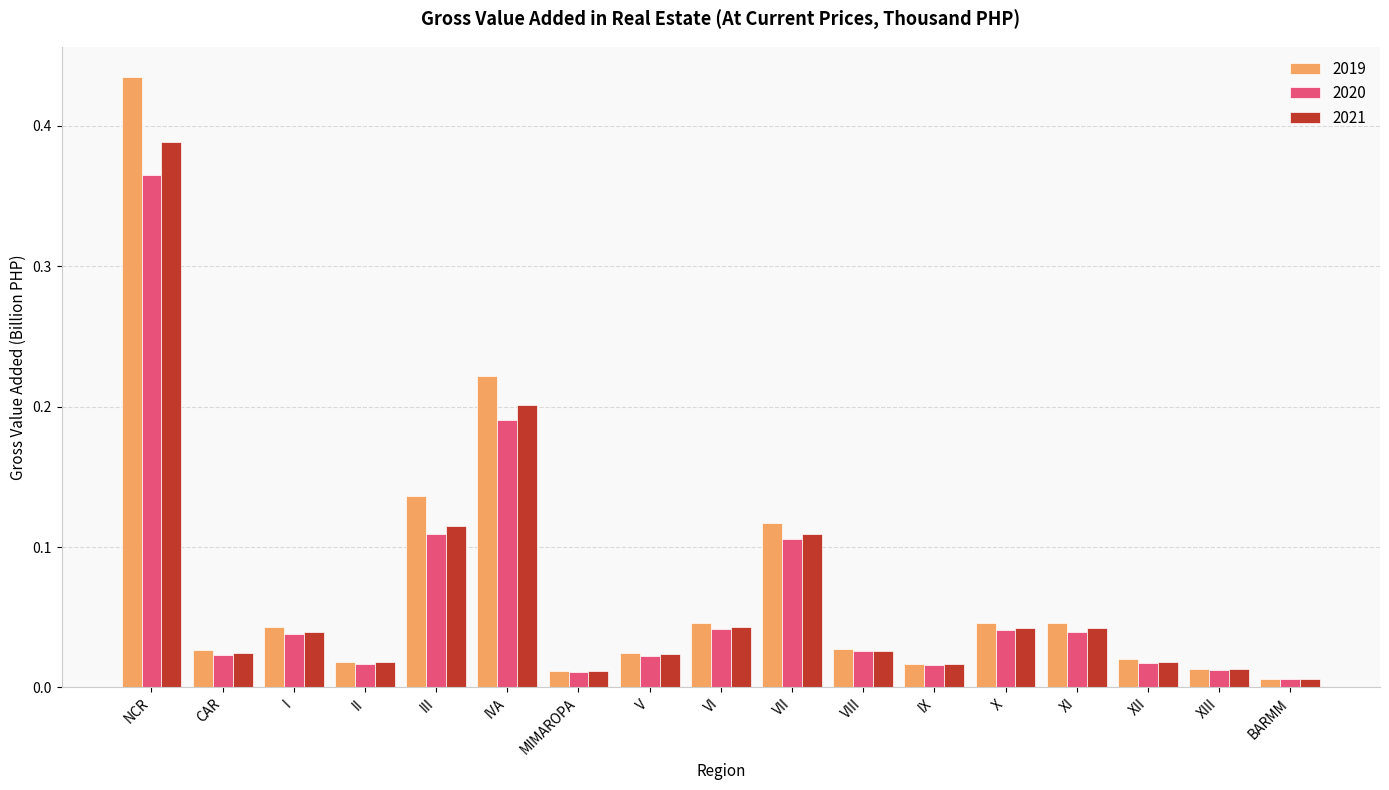

How many distinct data groups are displayed?

3